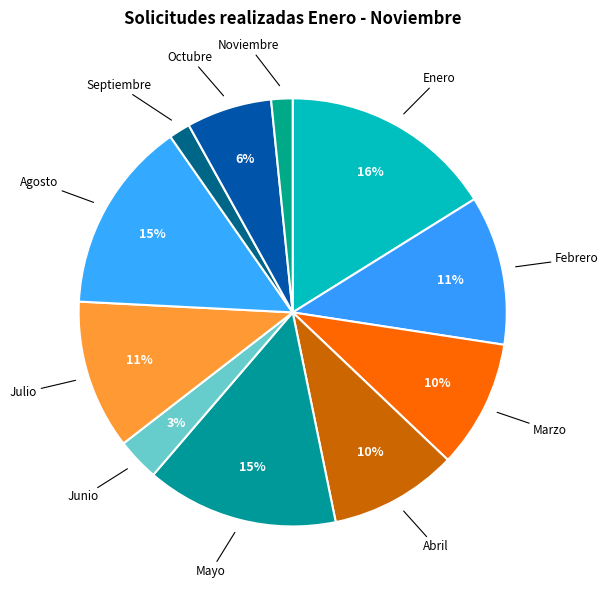

How many segments does this pie chart have?

11